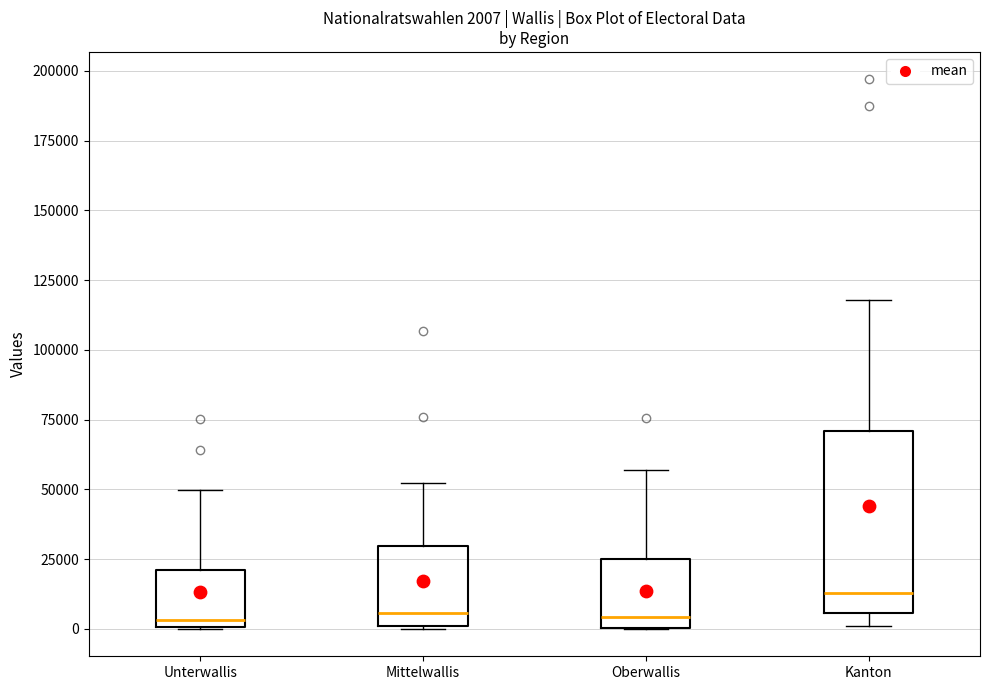

Comparing the boxes themselves (not the whiskers), which one is the tallest?

Kanton